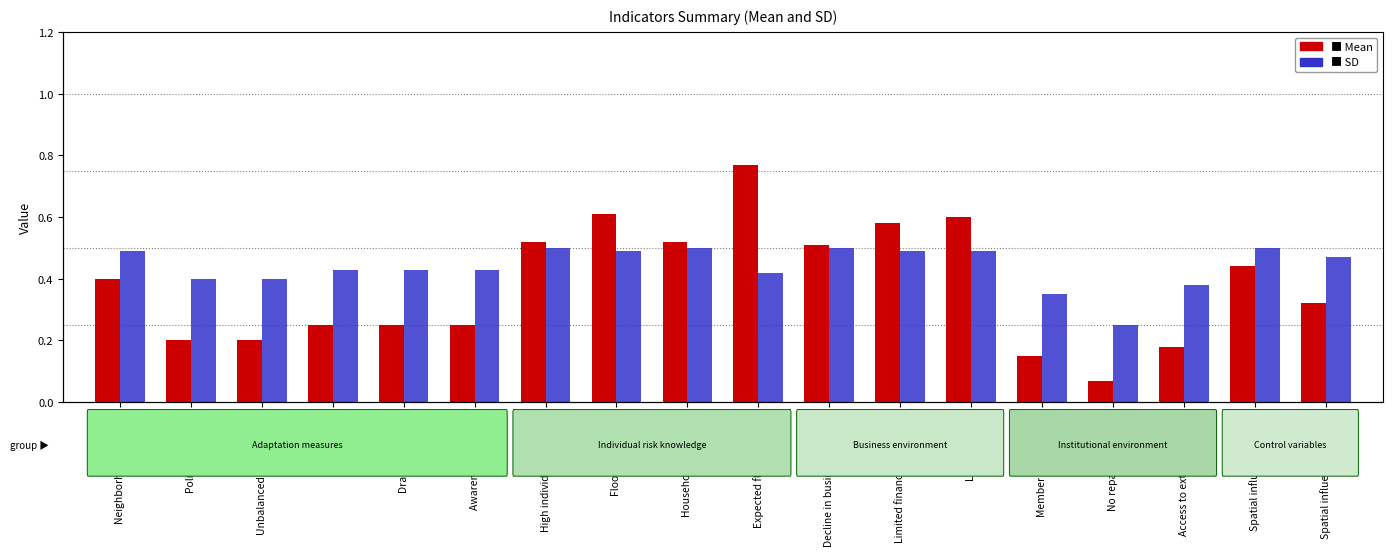

At how many categories does at least one series exceed 0?

18